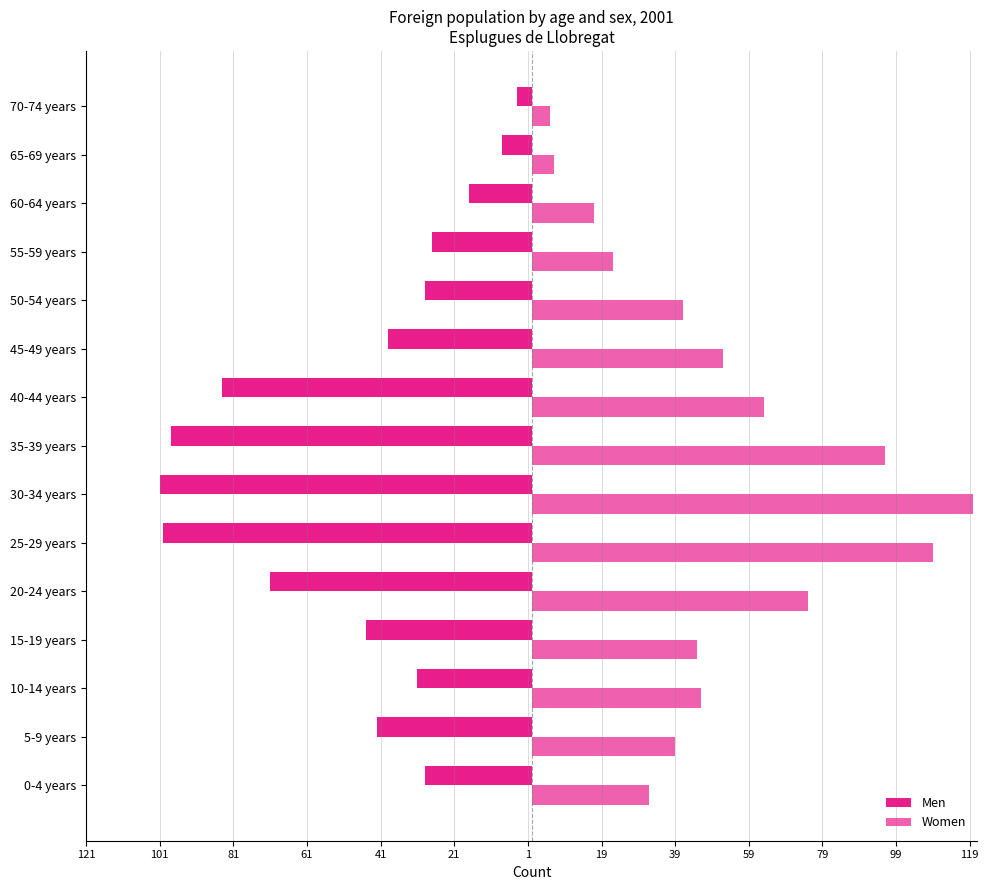

What position from the left is 35-39 years?

8